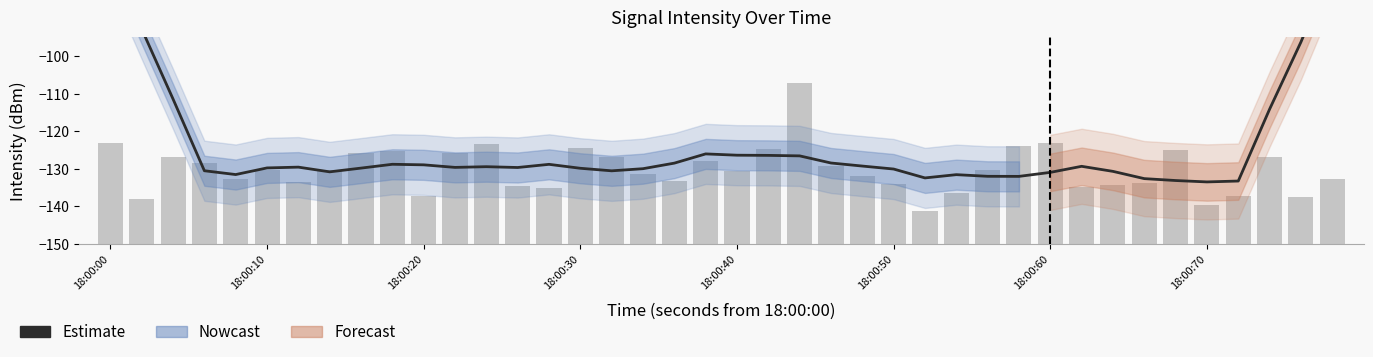

What is the minimum value shown in the chart?

-133.5